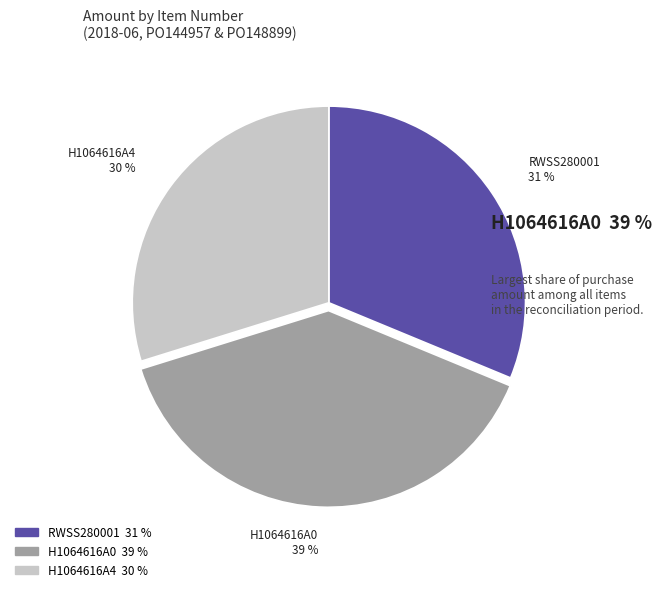

To the nearest percent, what is the difference between the largest and smallest slice percentages?

9%